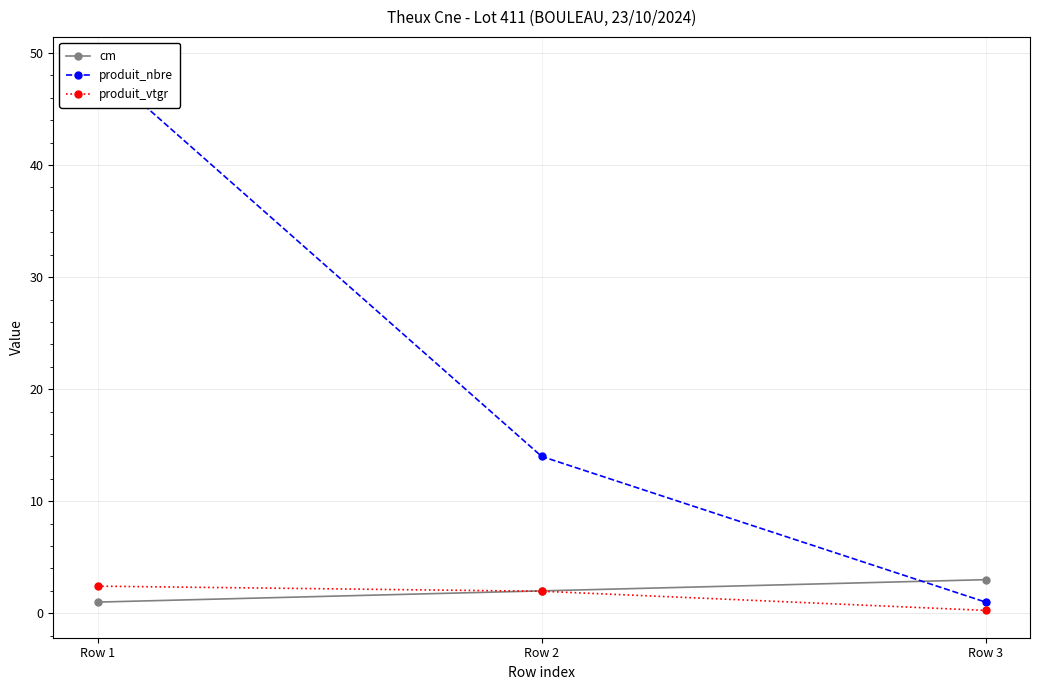

List the labels in order of produit_nbre value, largest first.

Row 1, Row 2, Row 3